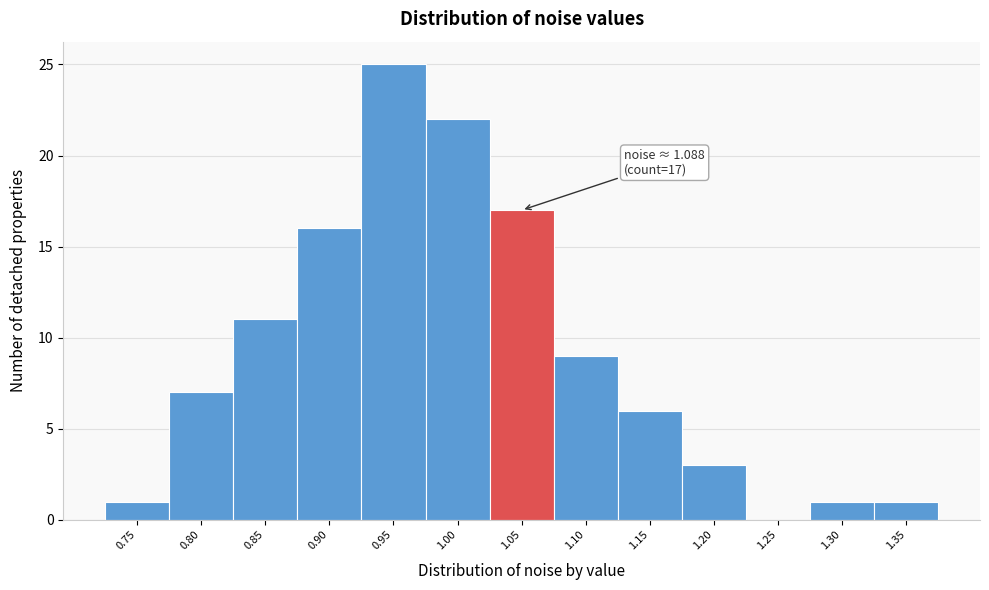

Reading left to right, list all the values displayed in this chart.

0.75=1	0.80=7	0.85=11	0.90=16	0.95=25	1.00=22	1.05=17	1.10=9	1.15=6	1.20=3	1.25=0	1.30=1	1.35=1